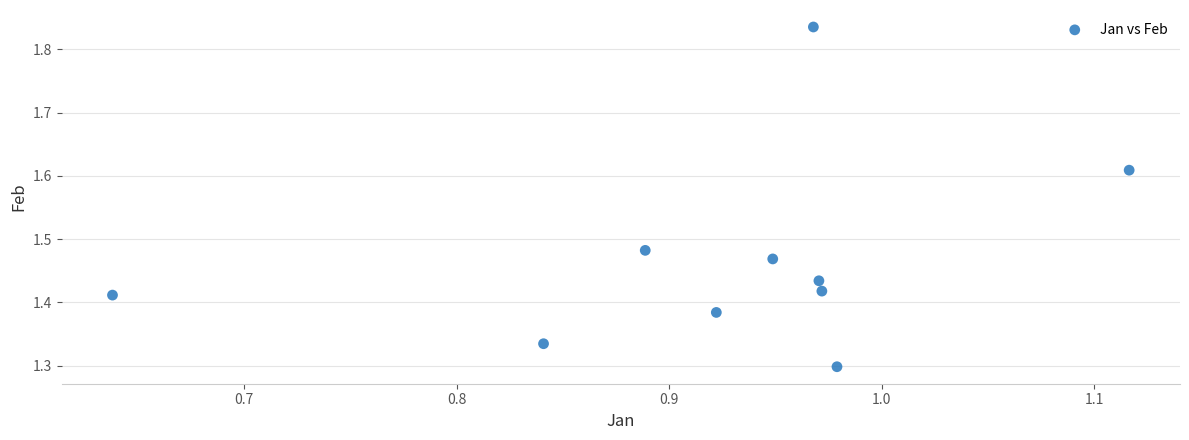

What is the average X value?

0.9